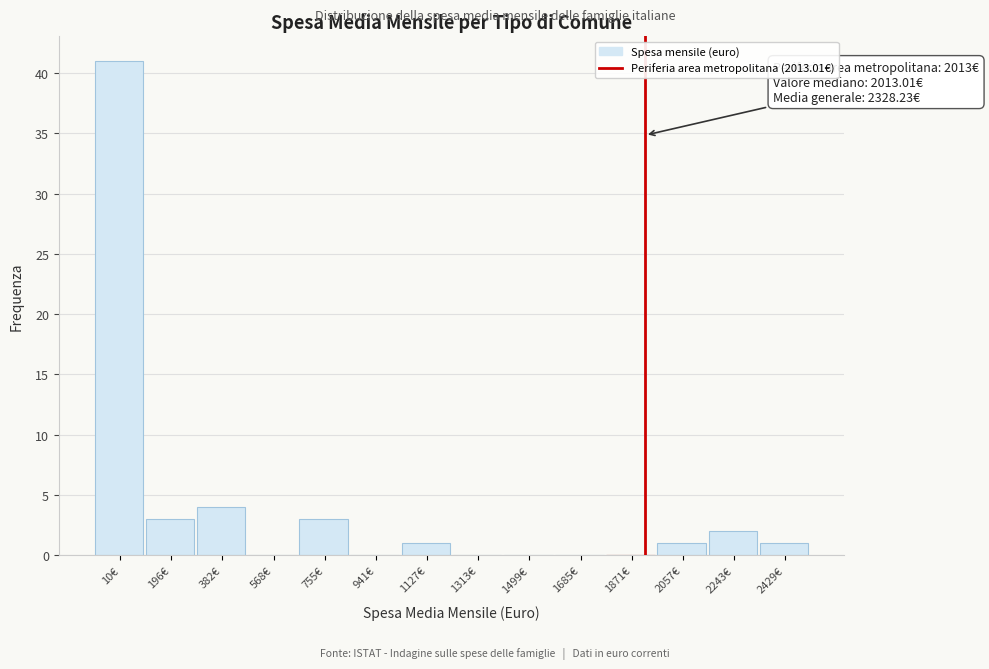

Reading left to right, what are all the values shown in this chart?

10€=41	196€=3	382€=4	568€=0	755€=3	941€=0	1127€=1	1313€=0	1499€=0	1685€=0	1871€=0	2057€=1	2243€=2	2429€=1